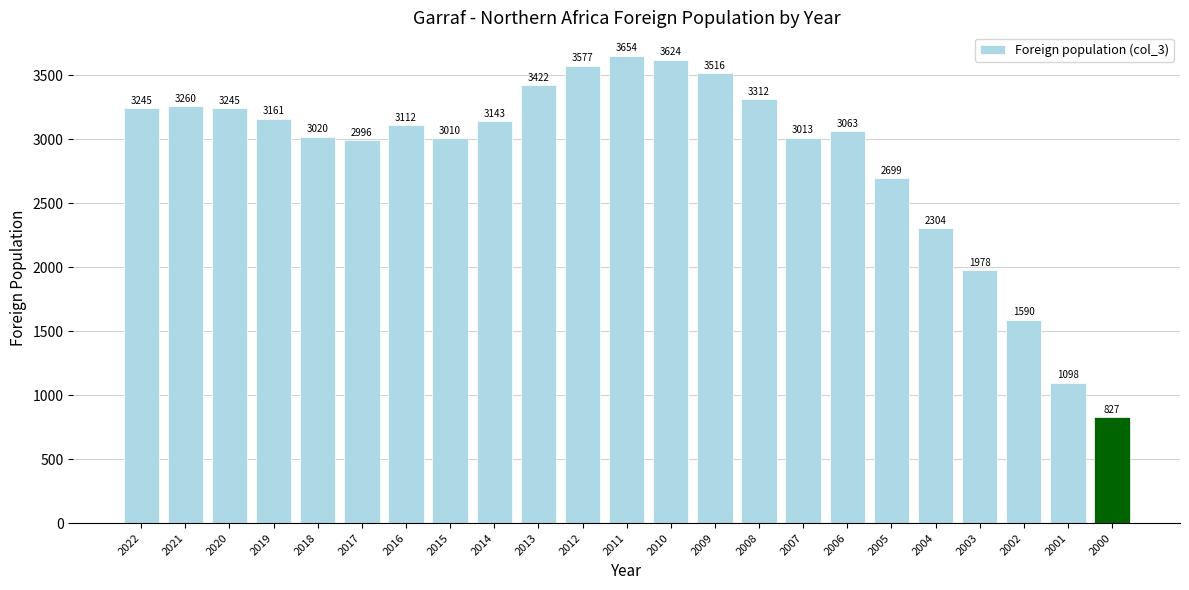

Between 2000 and 2009, which is larger?

2009